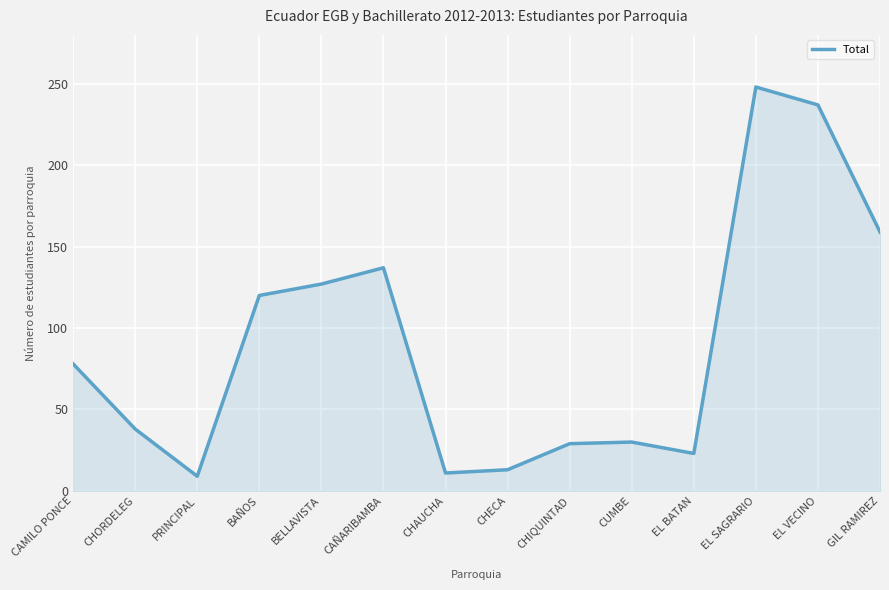

What is the greatest value displayed?

248